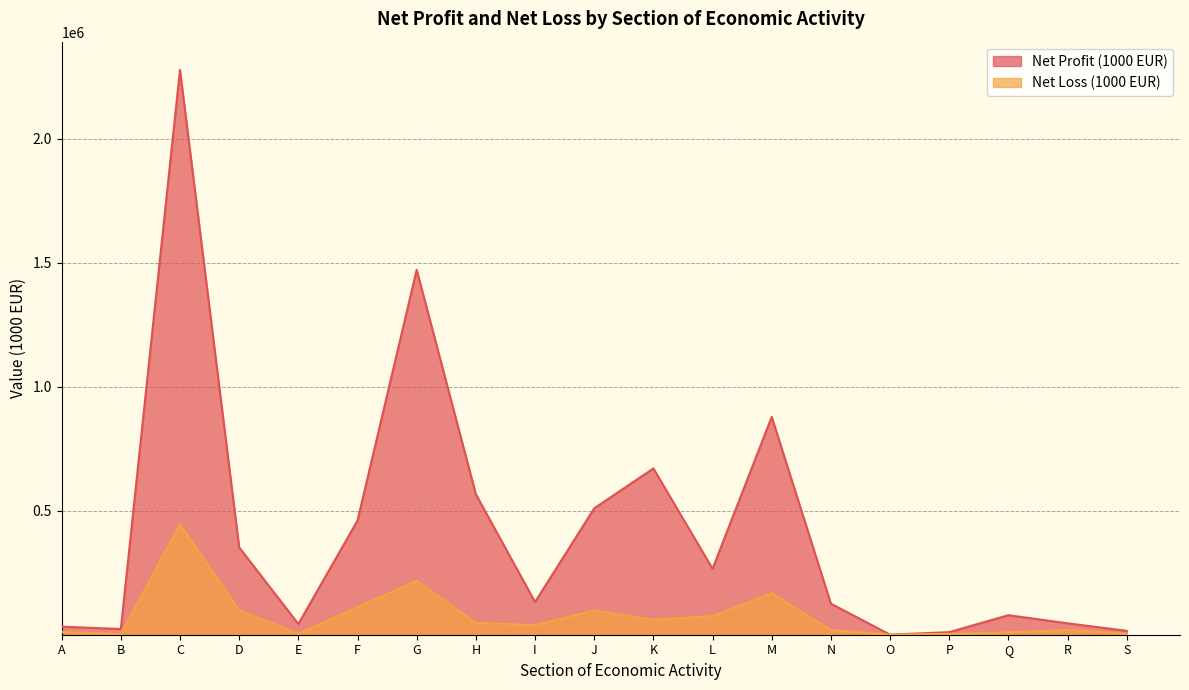

What are all the series names shown in the legend?

Net Profit (1000 EUR), Net Loss (1000 EUR)